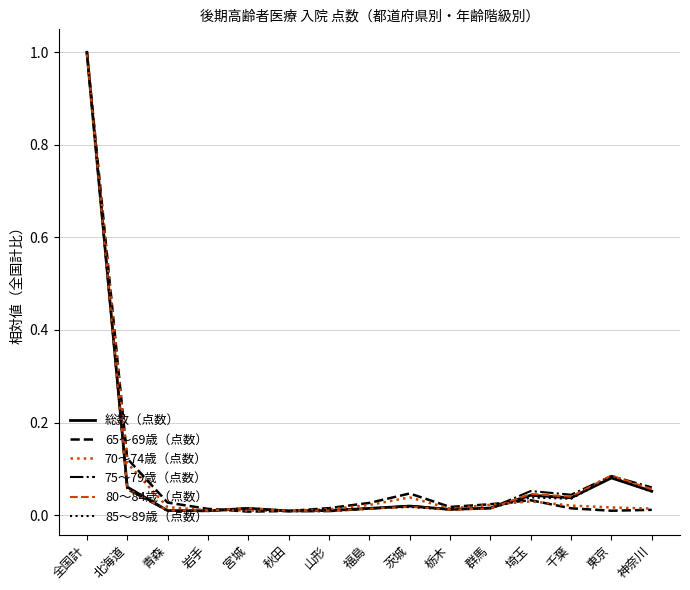

At which category is the sum across all series the highest?

全国計